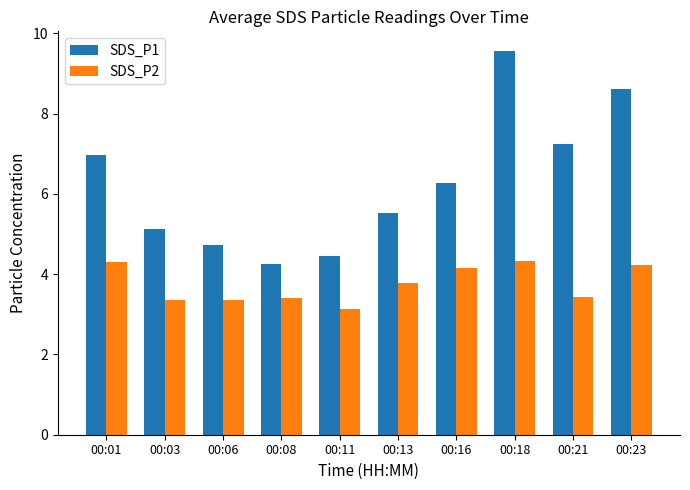

Rank the series by their average value, from lowest to highest.

SDS_P2, SDS_P1